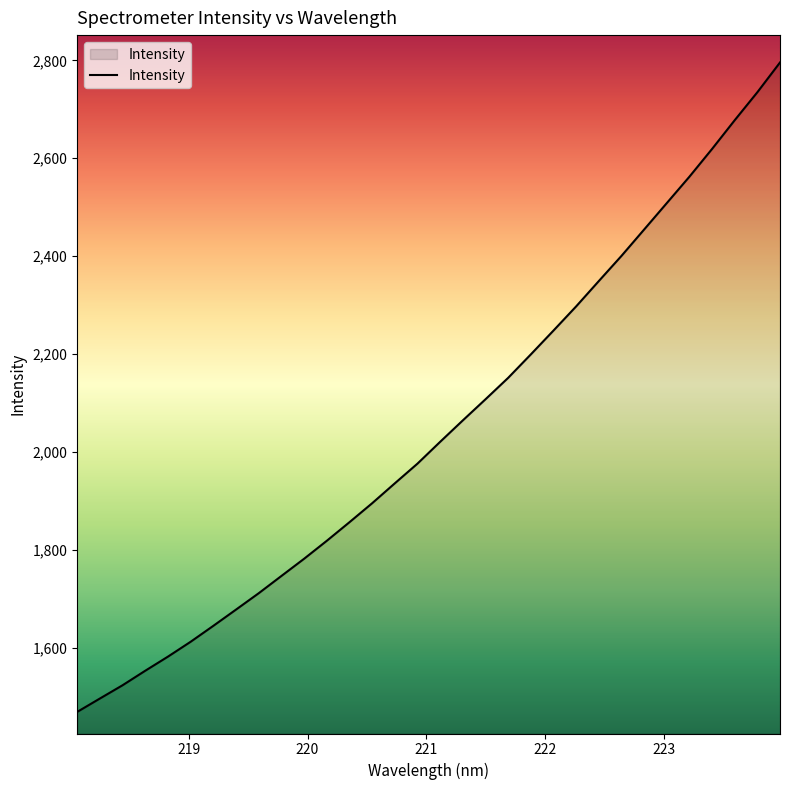

What is the difference between the maximum and minimum values?

1326.6